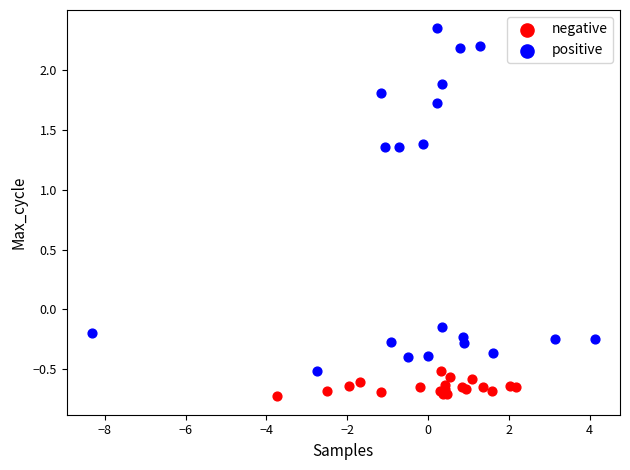

Which series contains the highest Y value?

positive